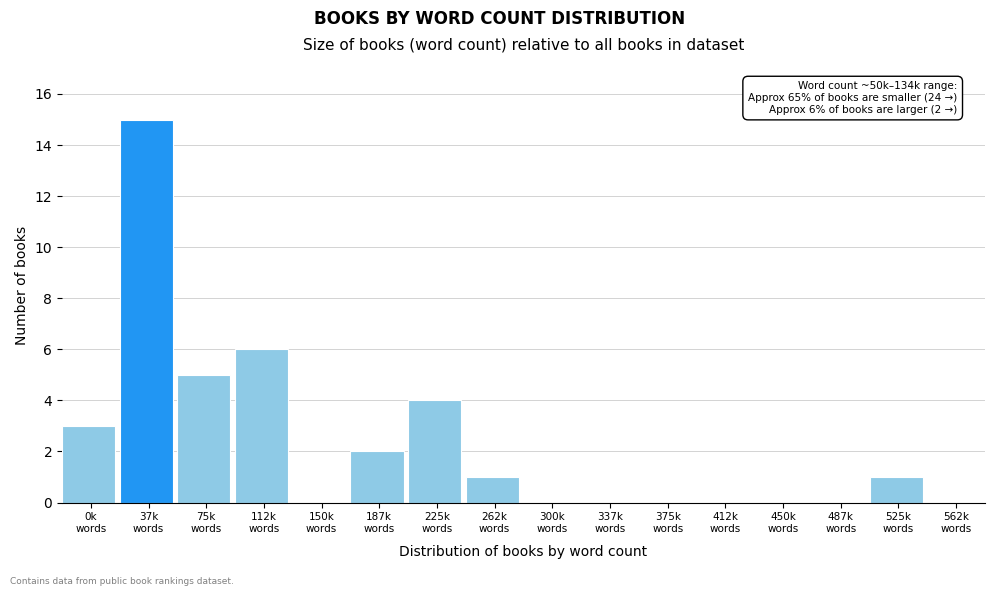

What is the maximum value shown in the chart?

15